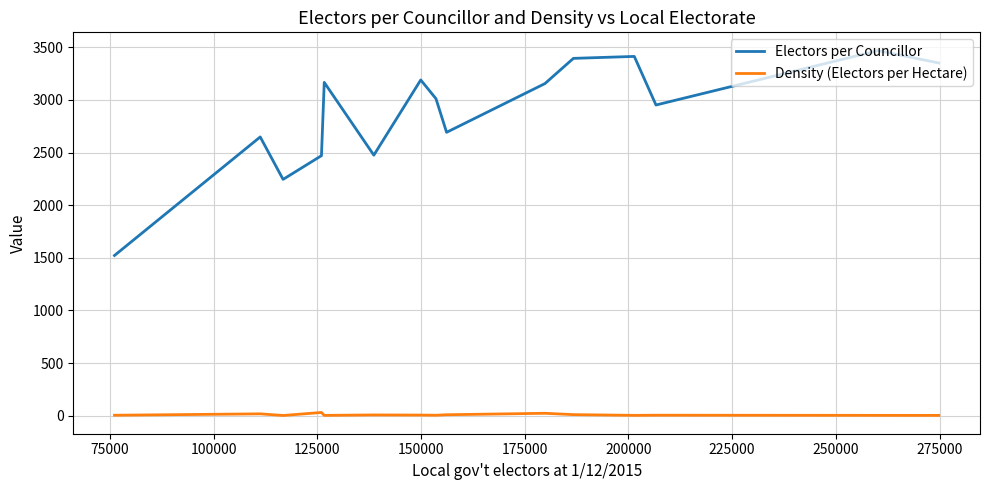

List the series in order of their overall mean, highest first.

Electors per Councillor, Density (Electors per Hectare)